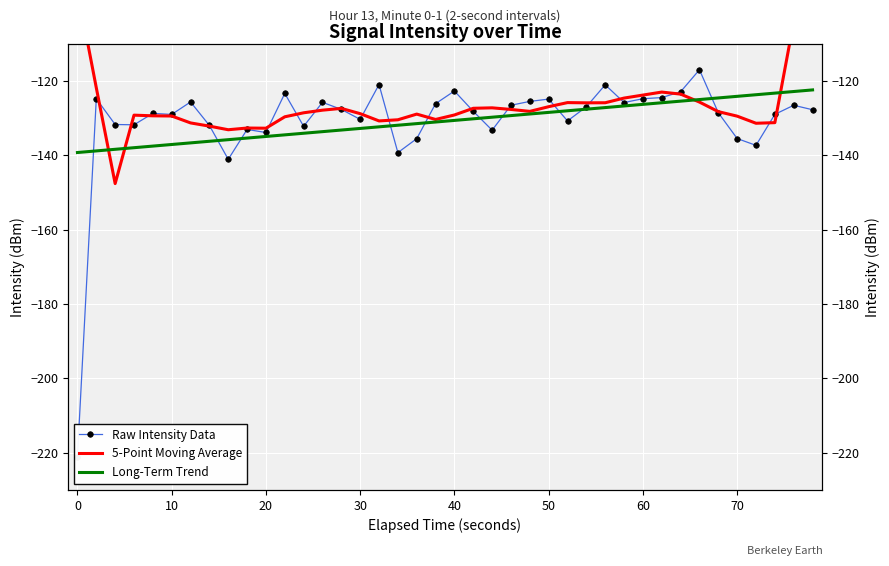

True or false: 5-Point Moving Average has a value of -216.5 at 24.

False